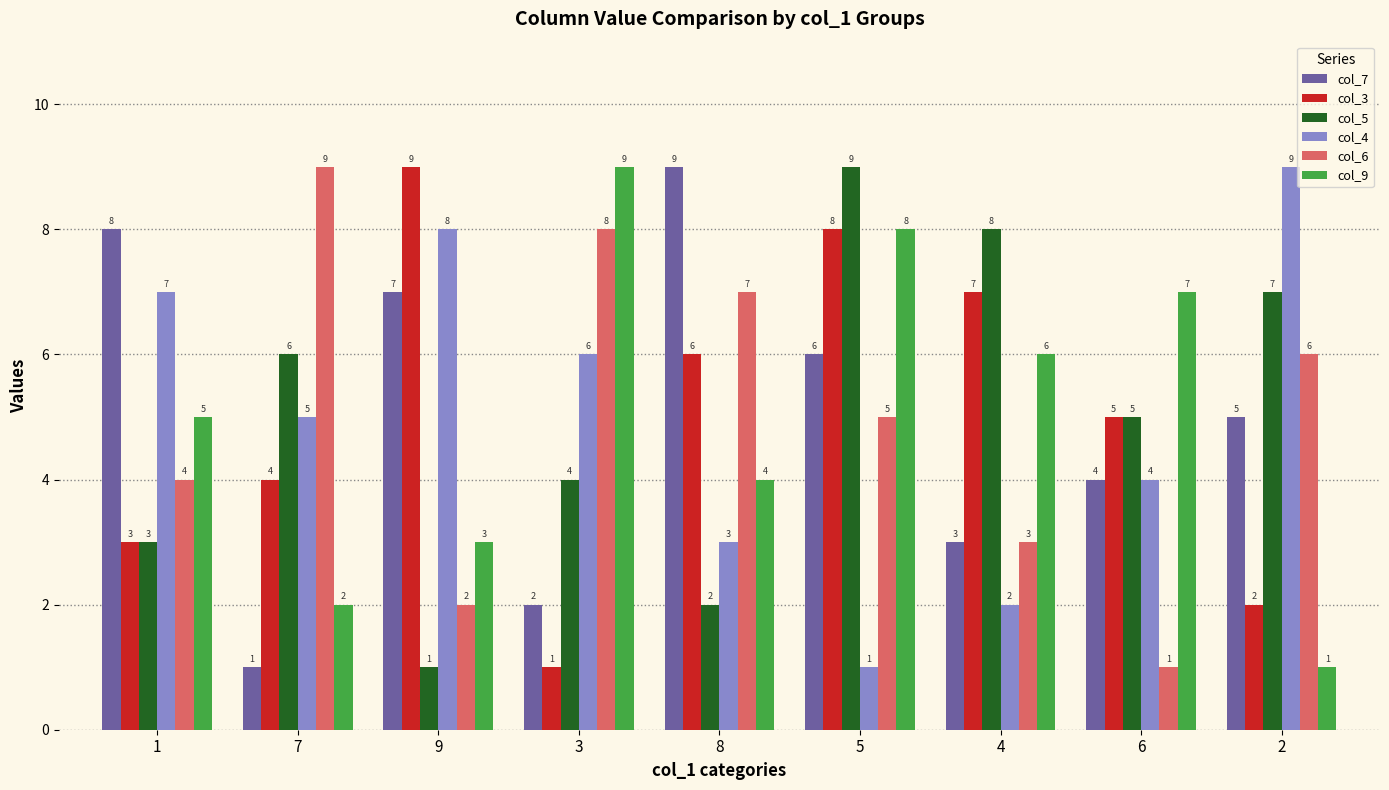

What is the average value of the col_7 series?

5